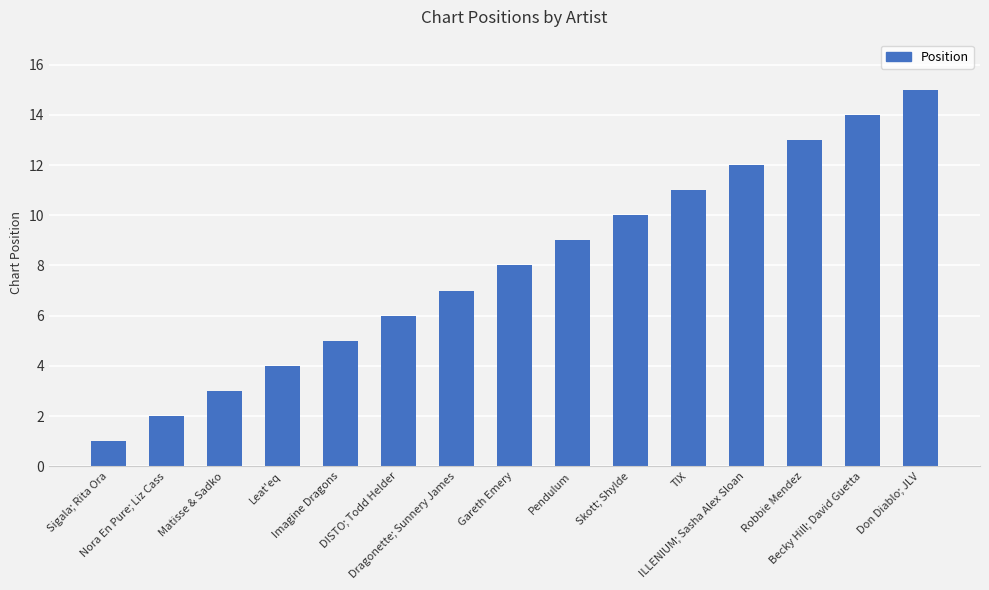

What is the difference between the maximum and minimum values?

14